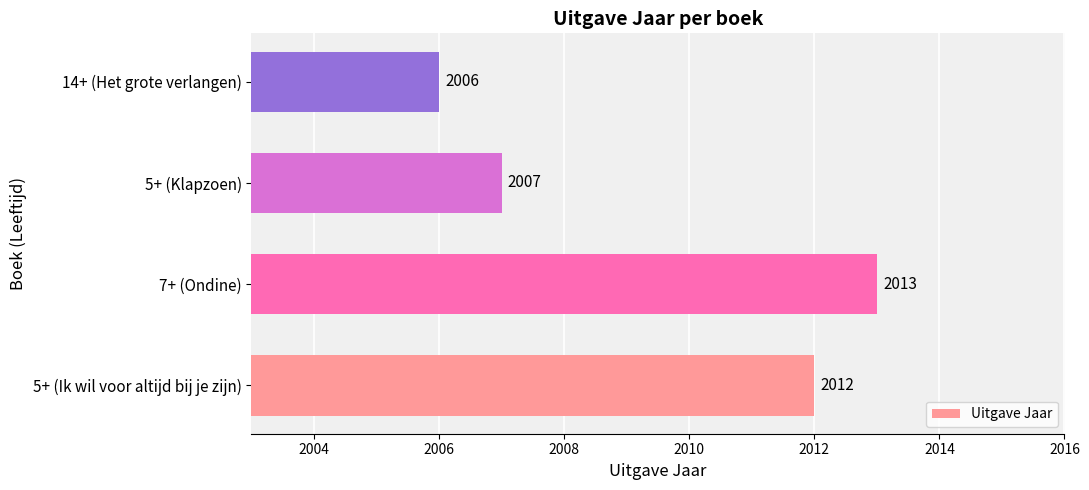

What is the average value?

2010